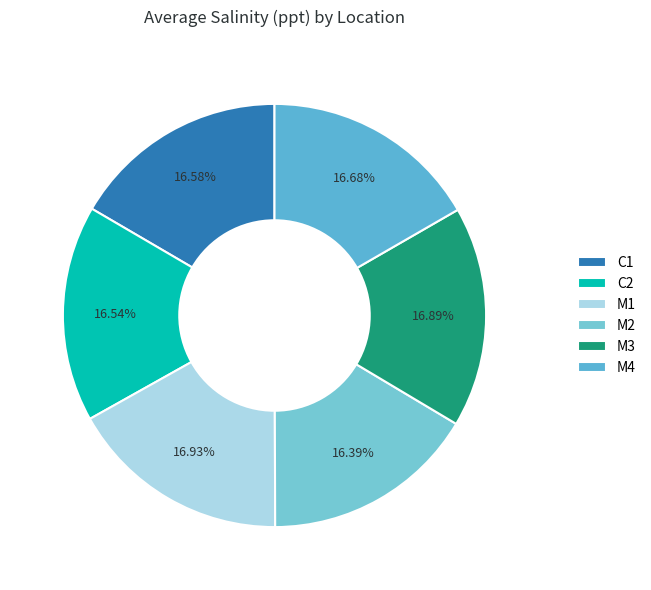

Approximately how many times larger is the value at M3 compared to M1?

1.0